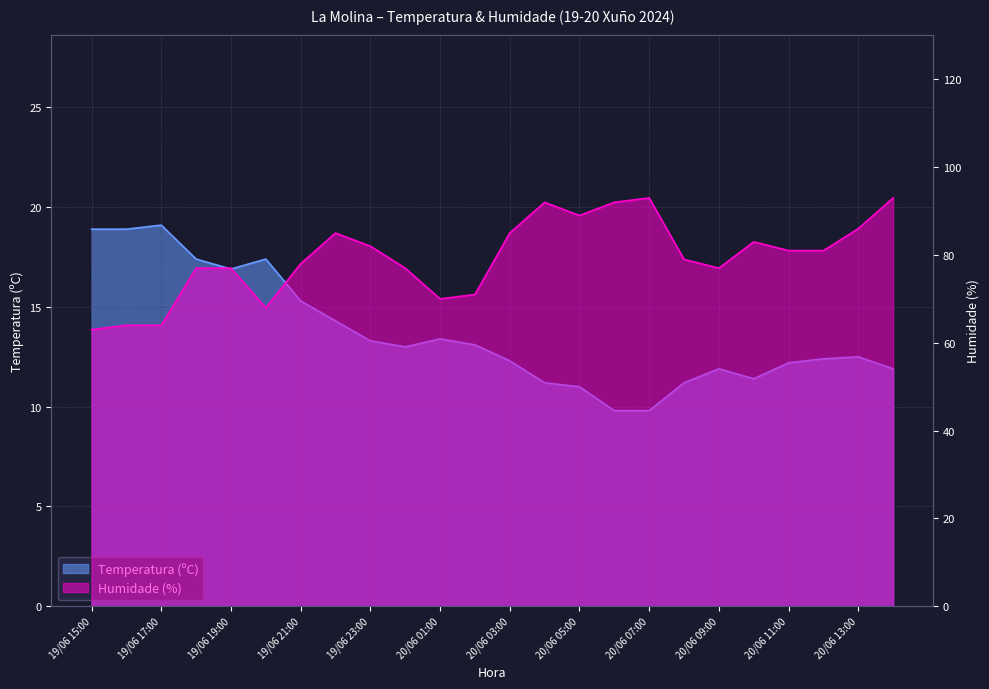

At which label does Temperatura first exceed 13?

19/06 15:00